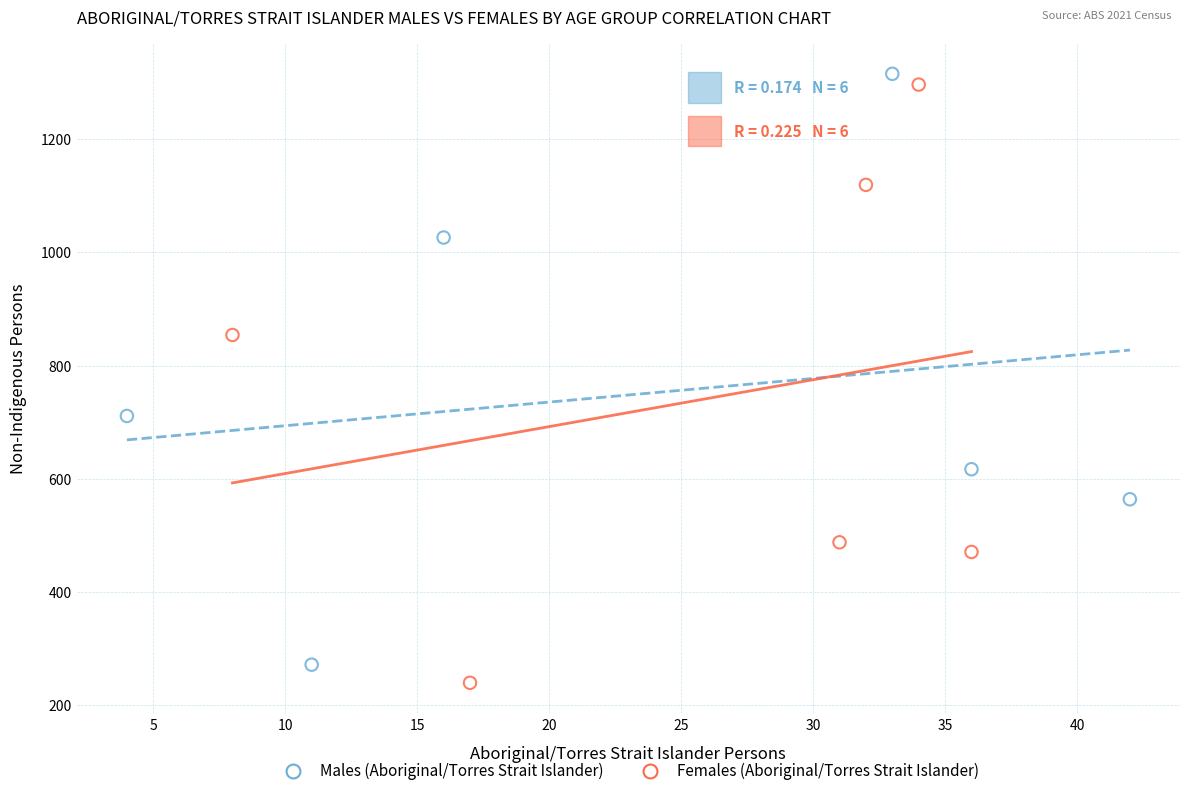

Which series reaches the maximum Y coordinate?

Males (Aboriginal/Torres Strait Islander)